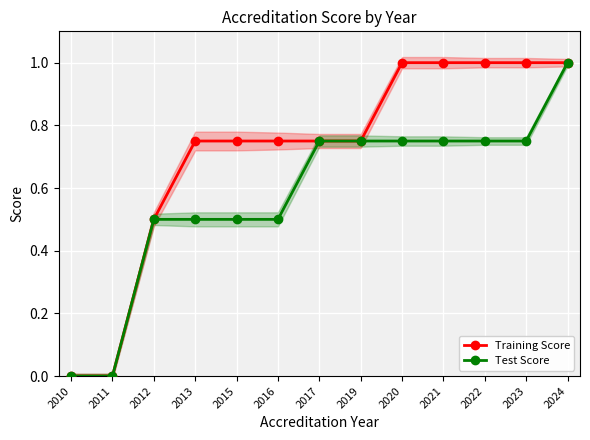

How many lines are shown in the chart?

2